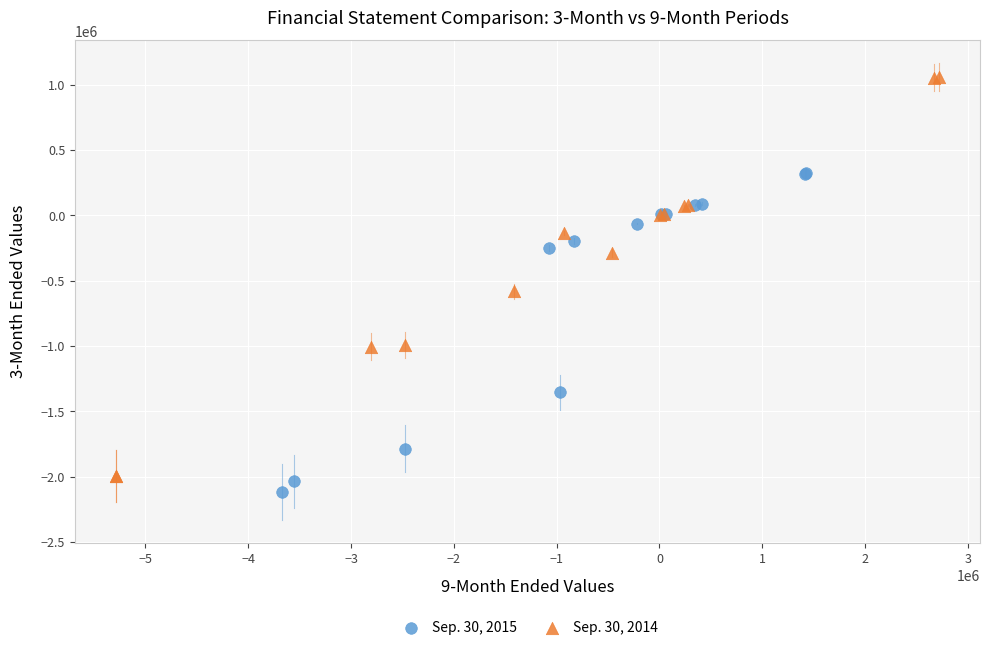

Which series reaches the minimum Y coordinate?

Sep. 30, 2015